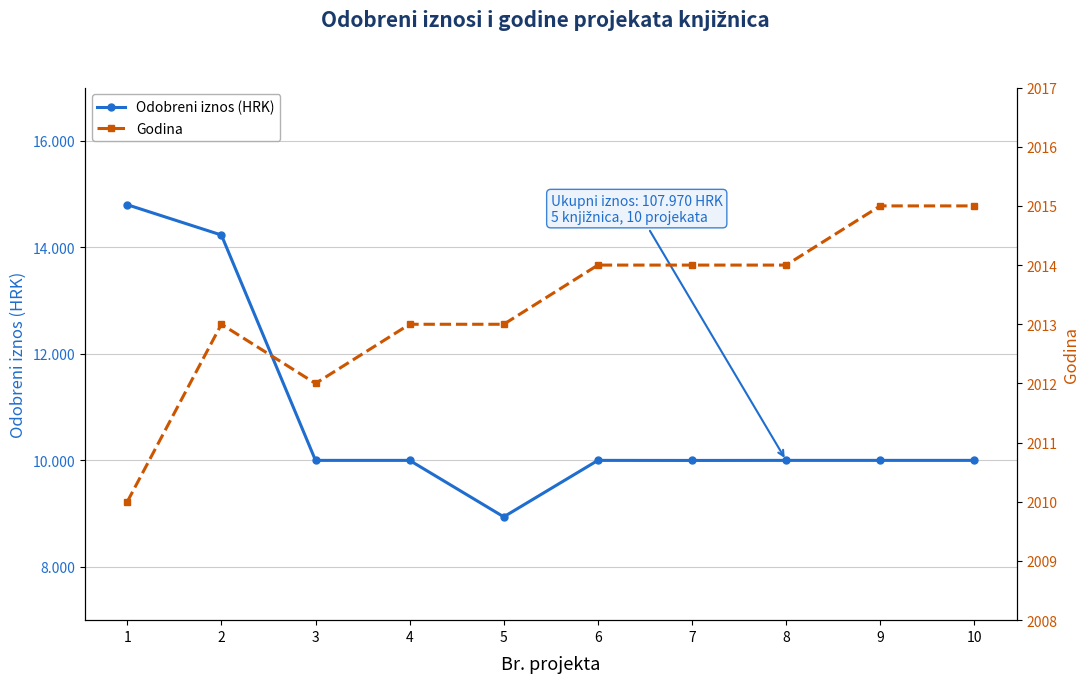

How many lines are shown in the chart?

2